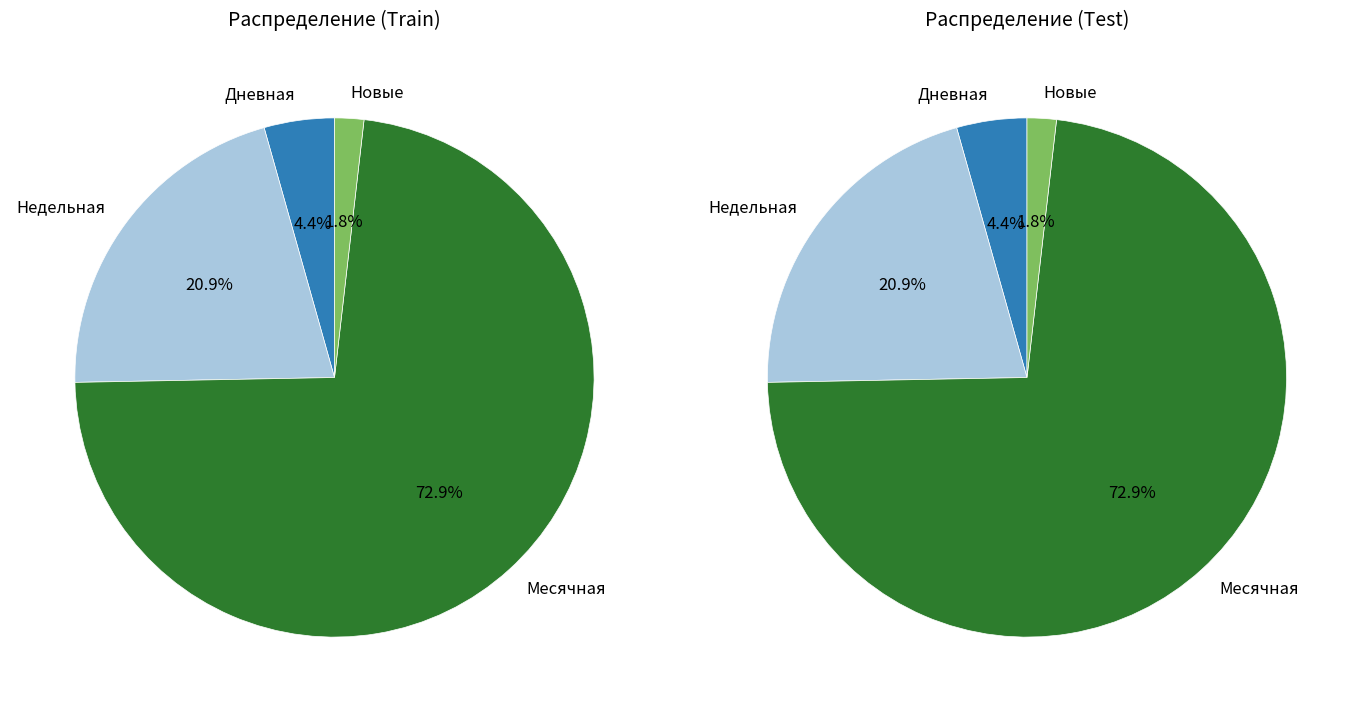

Which series has the largest range (max minus min)?

Месячная